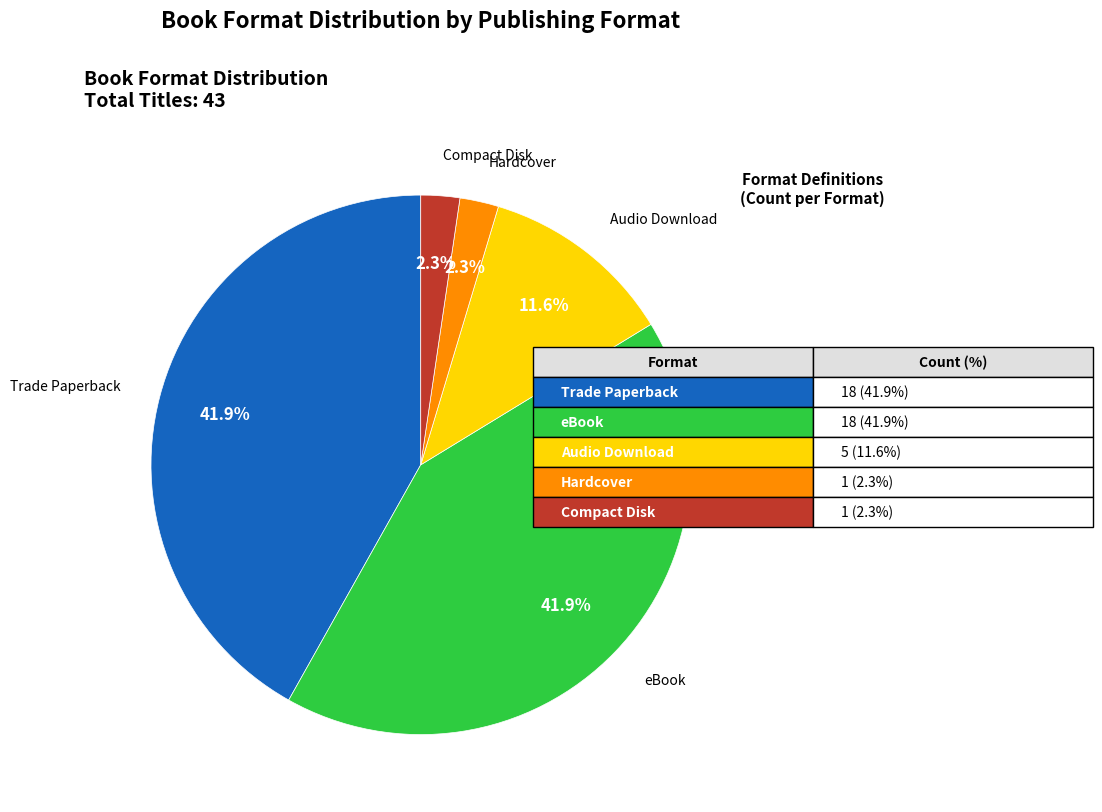

Between Compact Disk and Audio Download, which is larger?

Audio Download